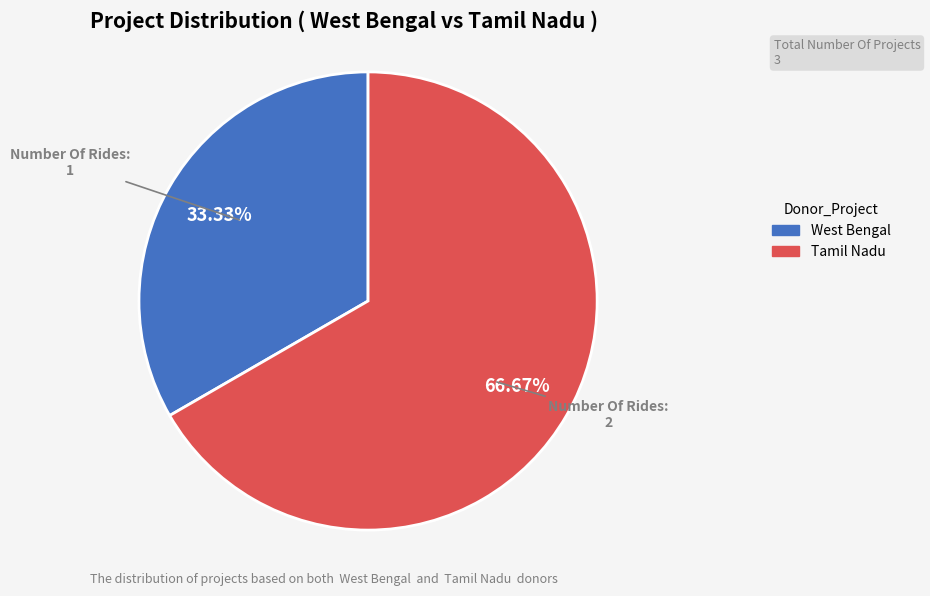

Is there a majority slice in this chart?

Yes